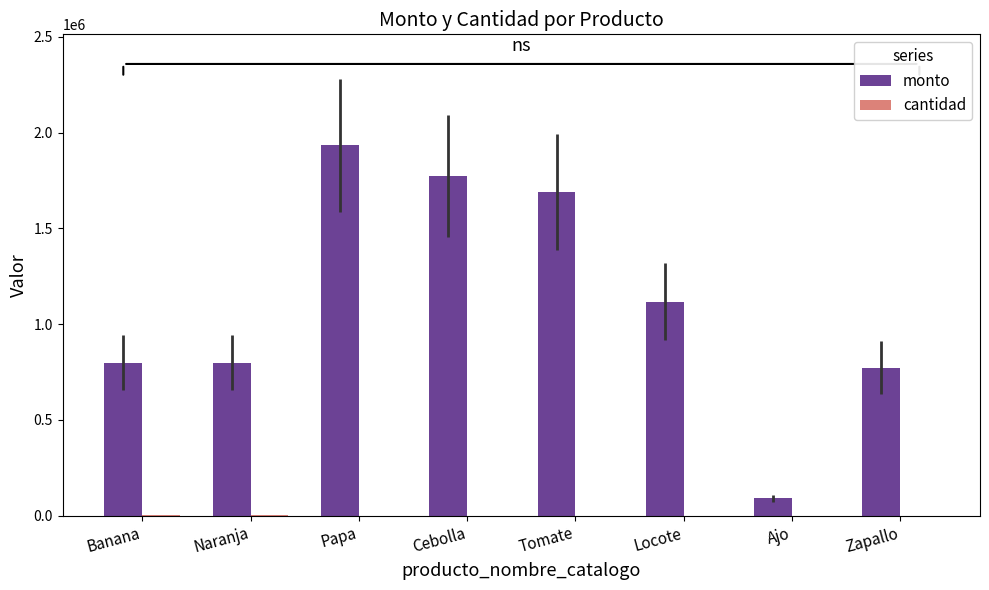

Where is monto nearest to the value 1011820?

Locote